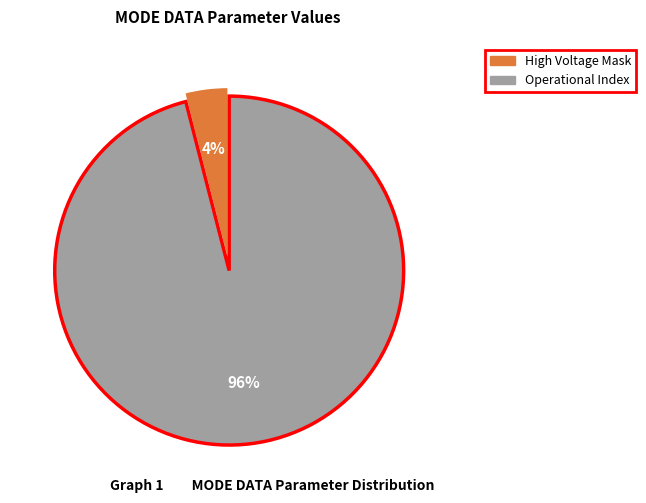

Count the number of slices in the pie.

2